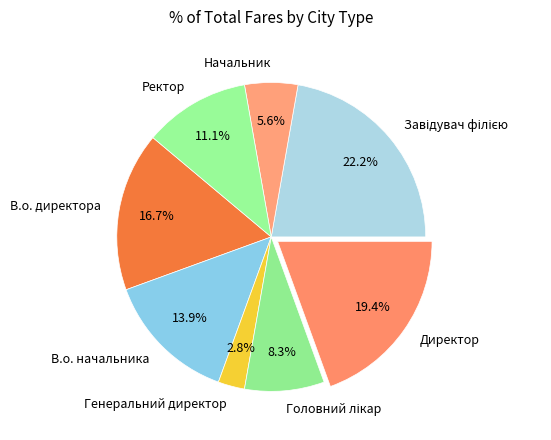

What is the ratio of the value at В.о. начальника to the value at В.о. директора?

0.8